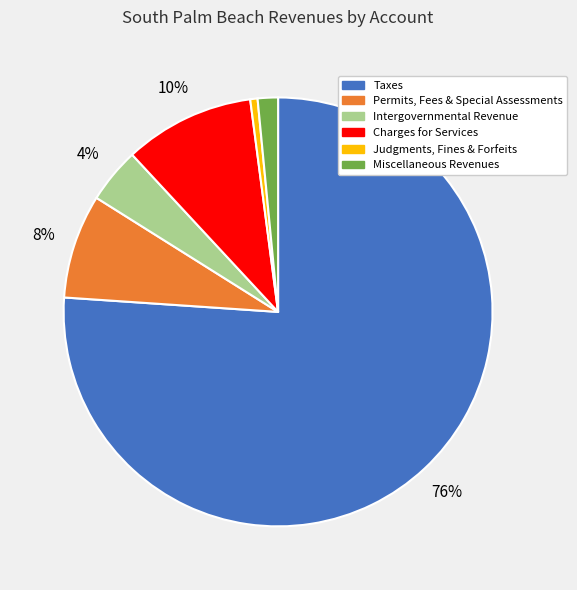

The Charges for Services slice represents 10% of the pie. True or false?

True